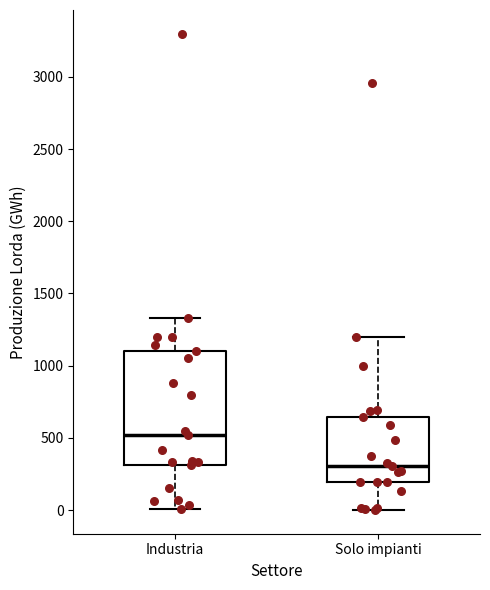

Reading left to right, read every box against the y-axis: the position of its median line, the range the box covers, and the ends of its whiskers. The values are not printed on the chart, so give them approximately, as read against the axis.

Industria: median 500, box 300 to 1100, whiskers 0 to 1350
Solo impianti: median 300, box 200 to 650, whiskers 0 to 1200